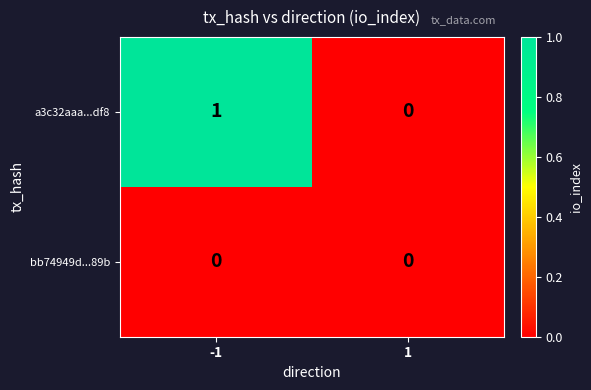

At which category is the sum across all series the highest?

-1